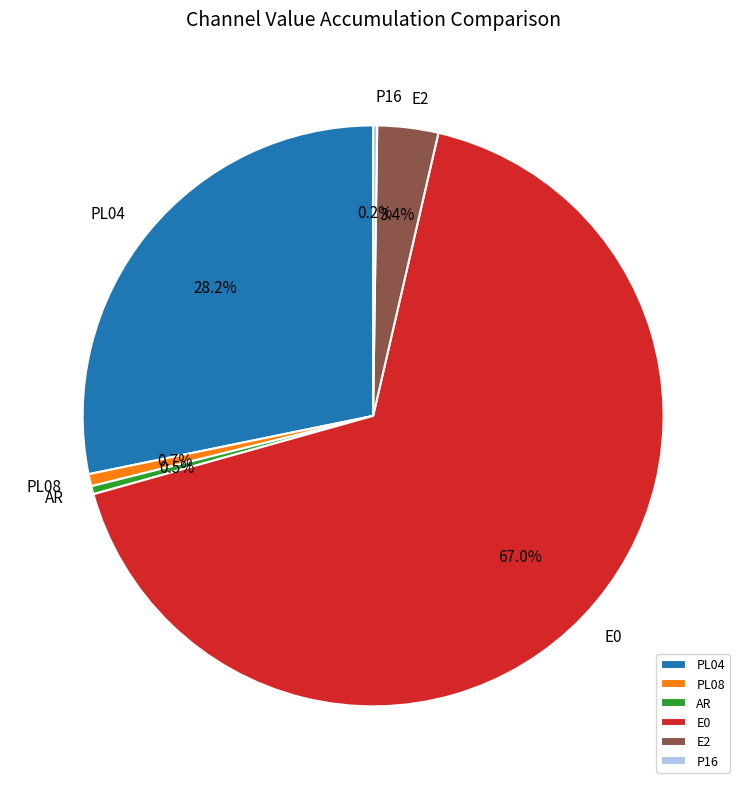

Combined, do AR and E2 account for over 50%?

No